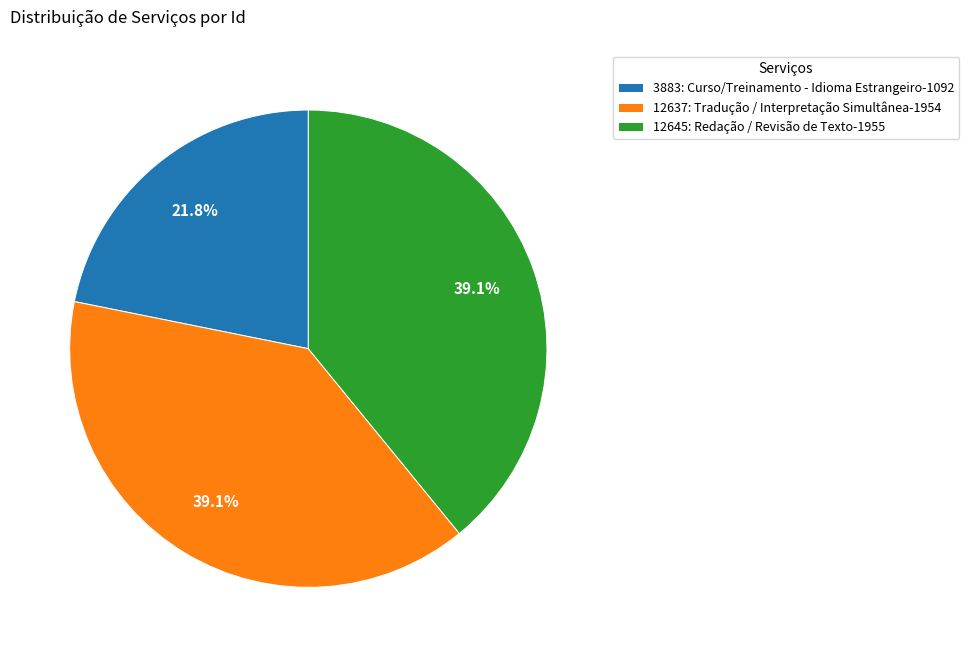

Which category has the smallest portion of the pie?

3883: Curso/Treinamento - Idioma Estrangeiro